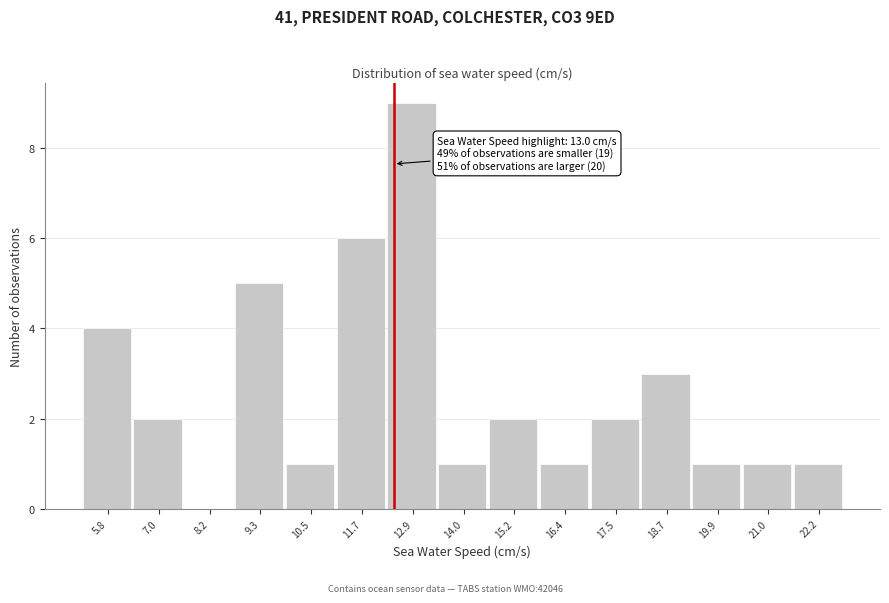

Reading right to left, what are all the values shown in this chart?

22.2=1	21.0=1	19.9=1	18.7=3	17.5=2	16.4=1	15.2=2	14.0=1	12.9=9	11.7=6	10.5=1	9.3=5	8.2=0	7.0=2	5.8=4